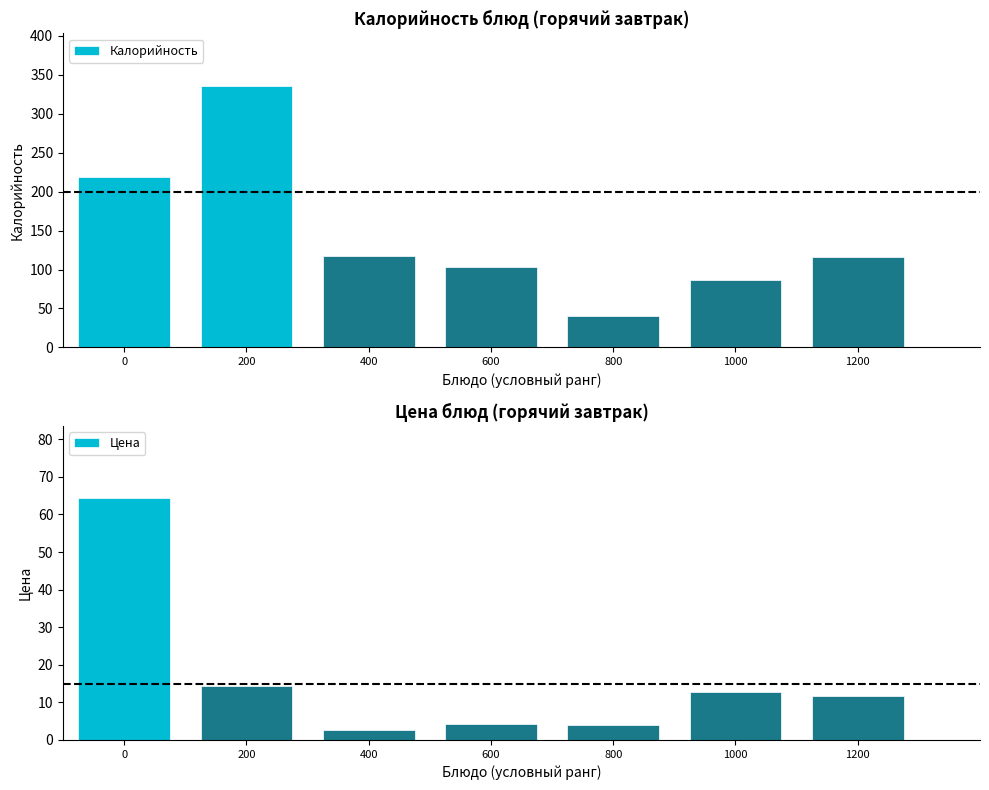

Which category has the lowest value in the Цена series?

400